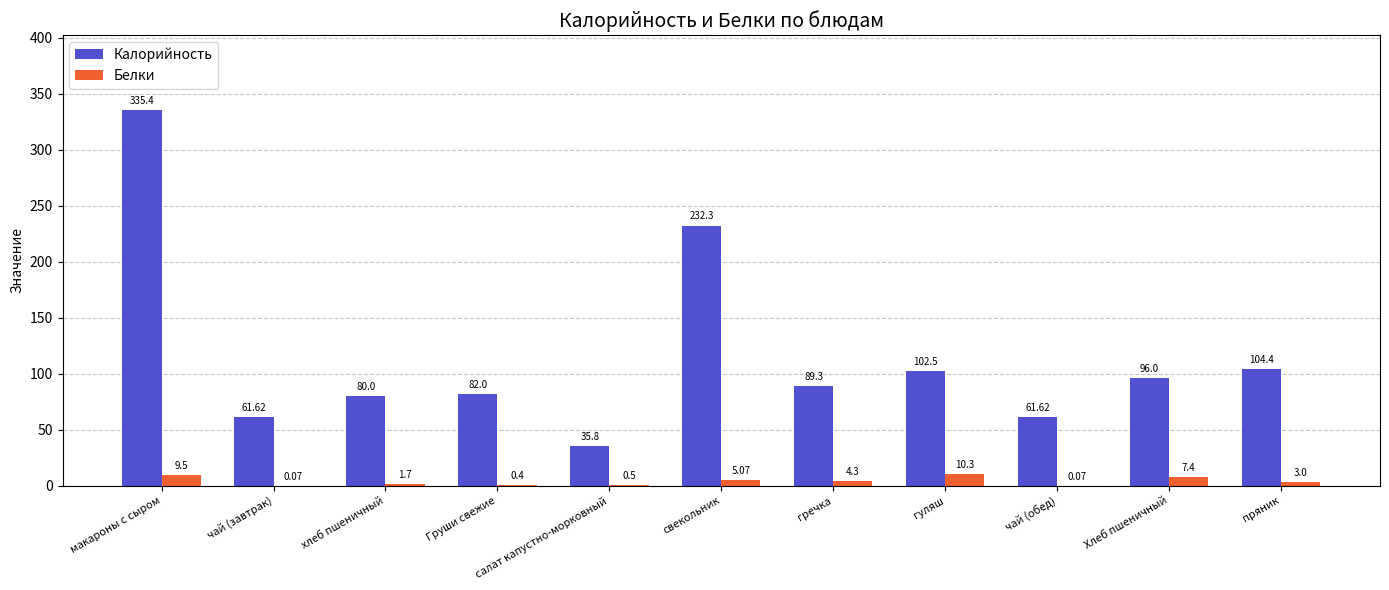

Is the value of Калорийность at пряник greater than the value of Белки at макароны с сыром?

Yes